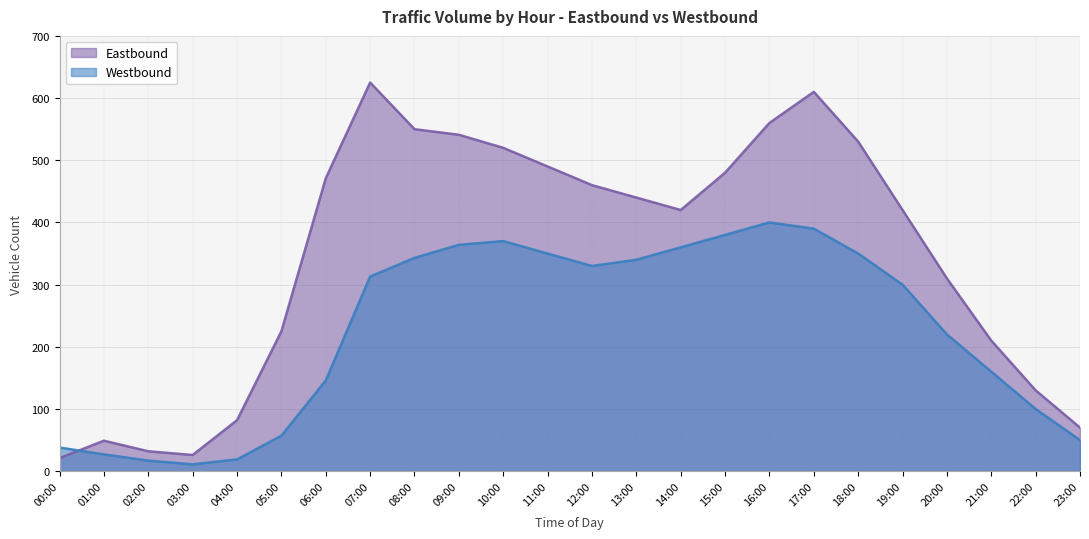

Where is Eastbound nearest to the value 323?

20:00